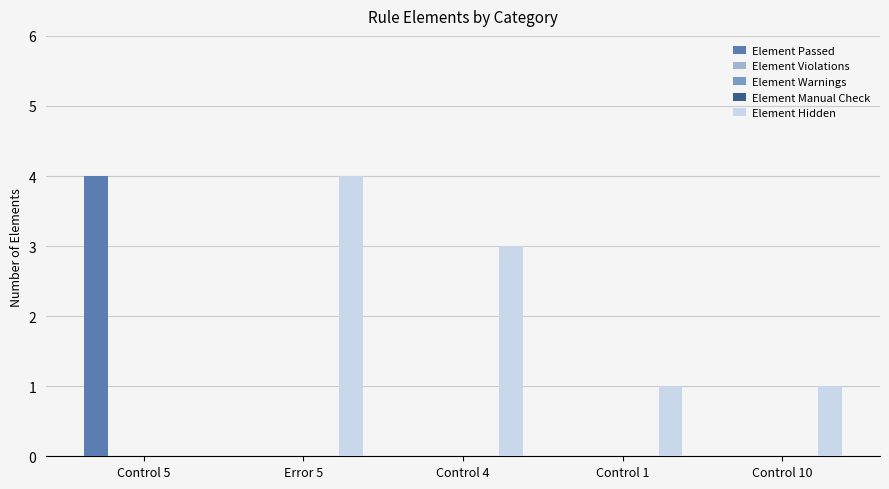

What are all the series names shown in the legend?

Element Passed, Element Violations, Element Warnings, Element Manual Check, Element Hidden